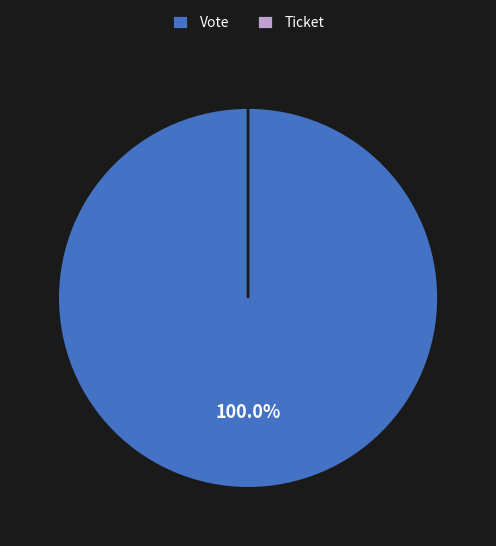

Which slice represents more than half of the pie?

Vote